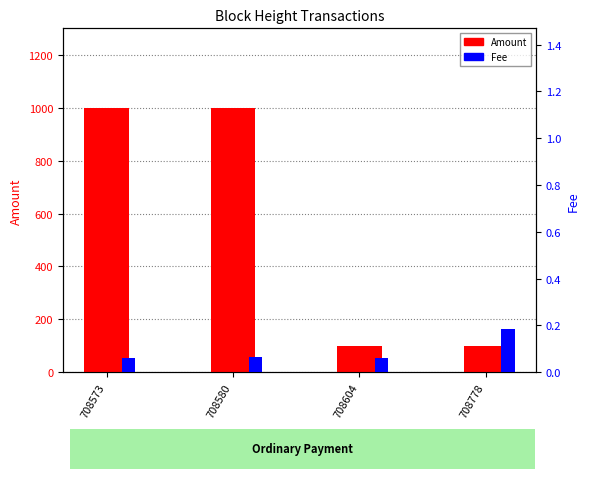

Which category has the lowest value across all series?

708573